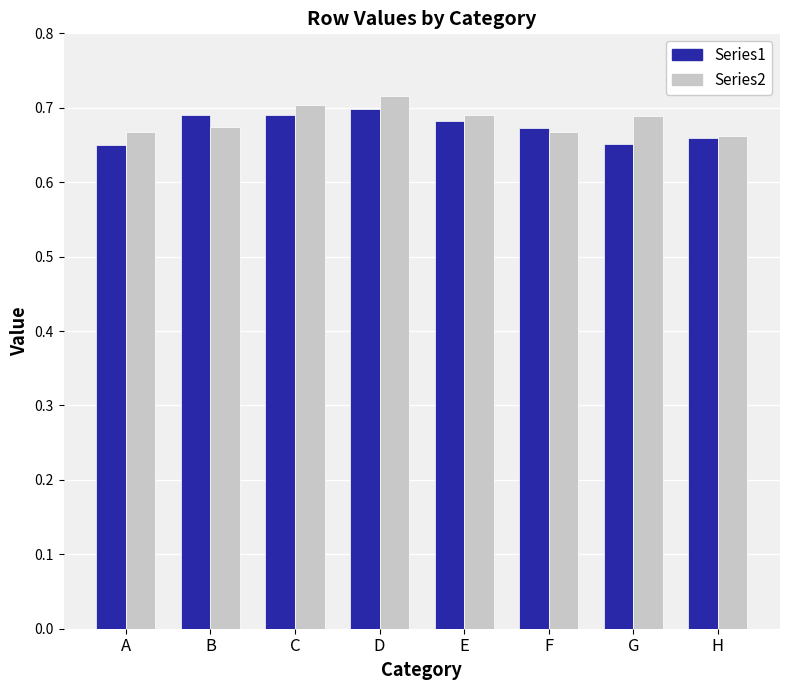

At G, list the series in order from smallest to largest.

Series1, Series2